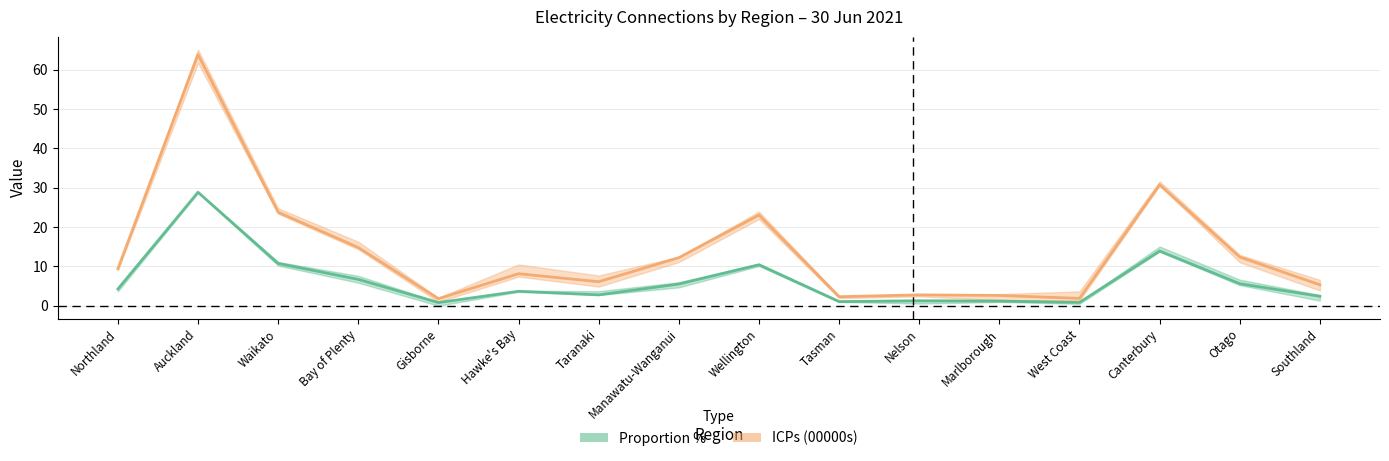

Rank the series at Marlborough from lowest to highest value.

Proportion %, ICPs (00000s)